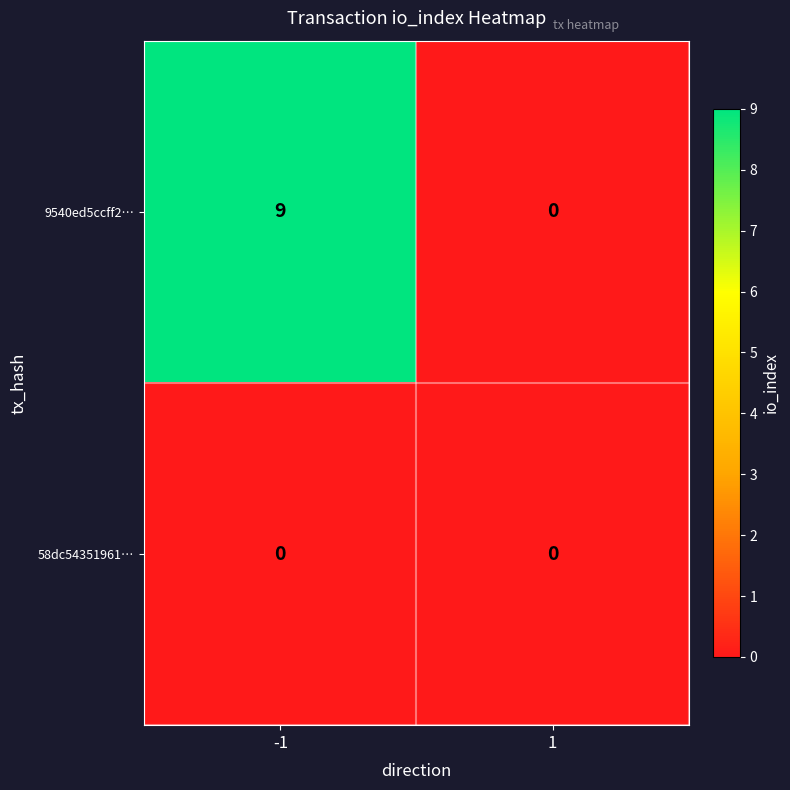

Reading right to left, what are all the values shown in this chart?

9540ed5ccff2…: 1=0	-1=9
58dc54351961…: 1=0	-1=0